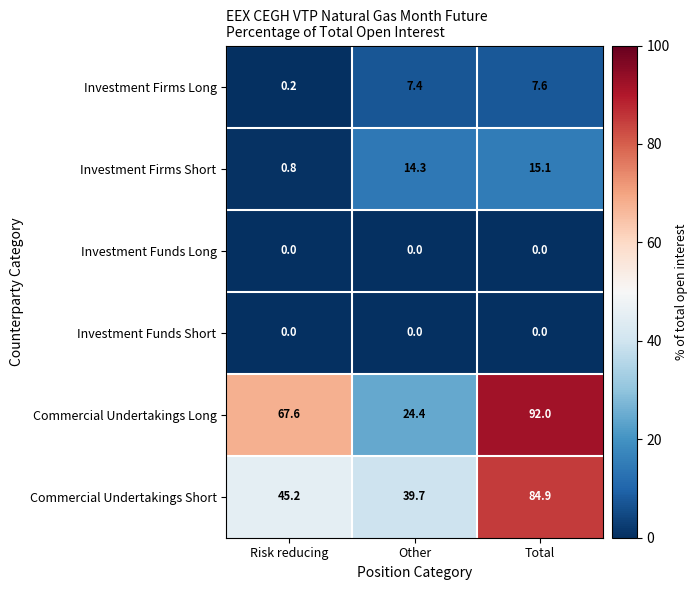

Rank the categories by Investment Firms Short value from highest to lowest.

Total, Other, Risk reducing